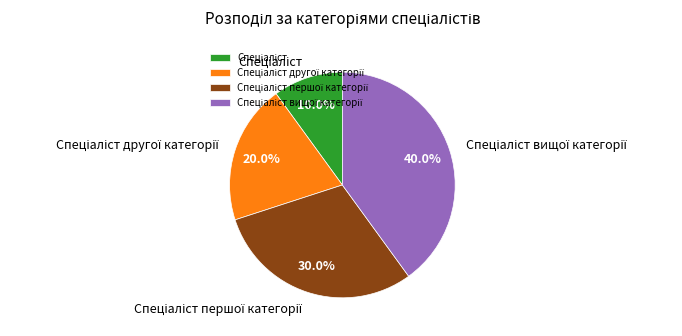

Is there any slice that represents more than half of the pie?

No